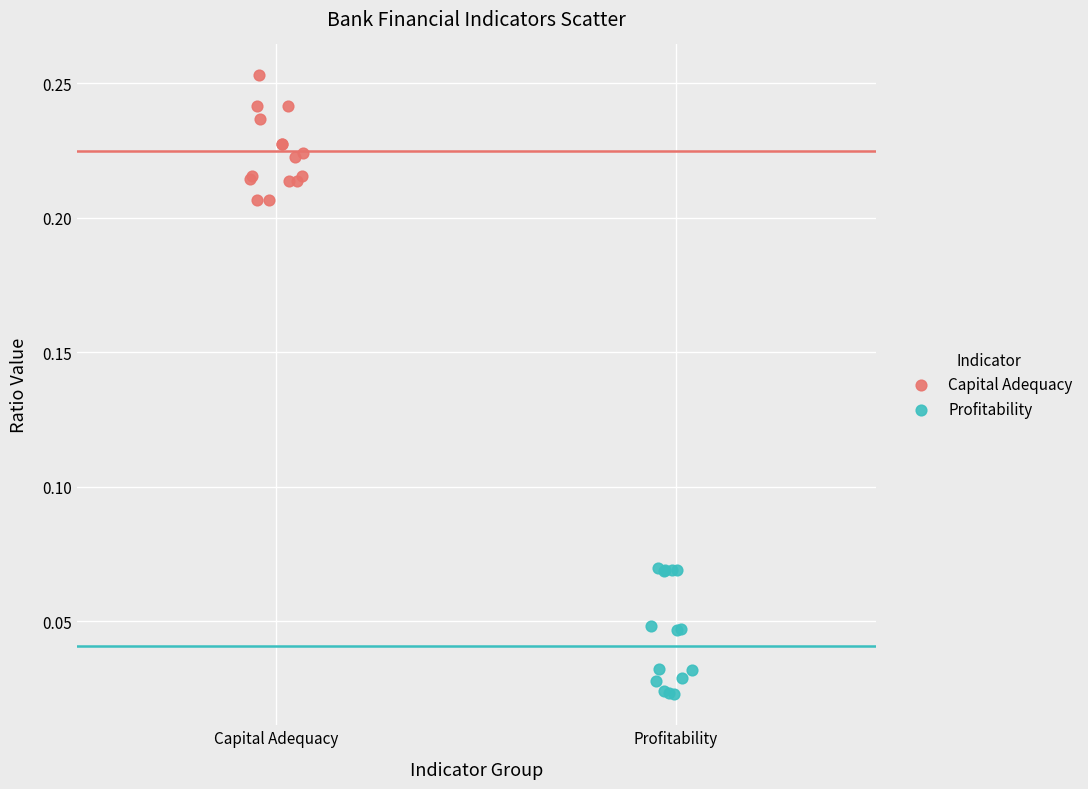

Which series contains the lowest Y value?

Profitability